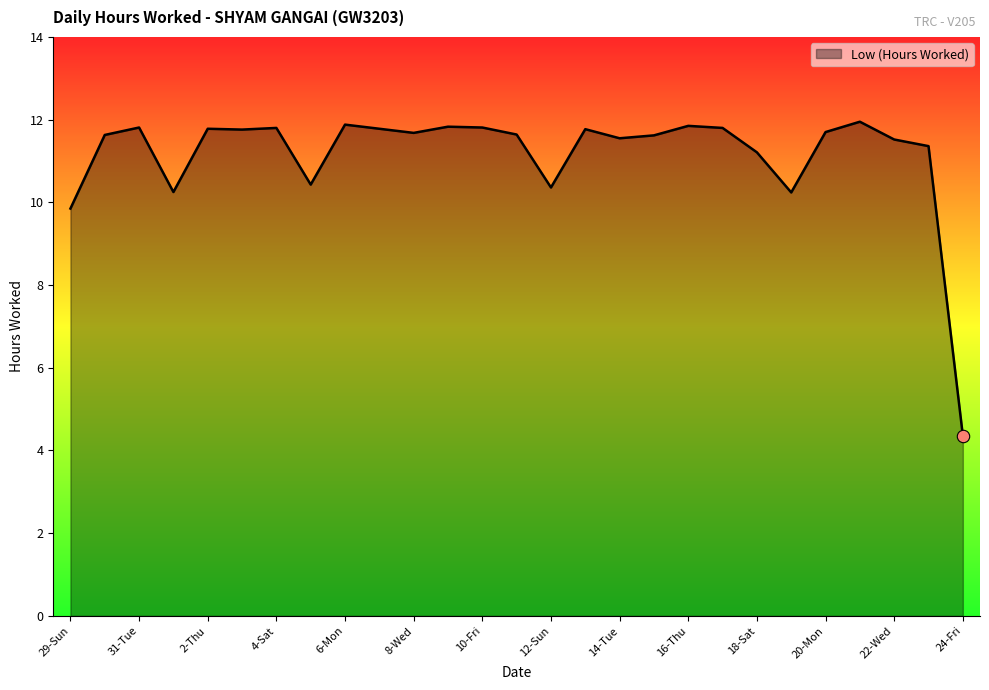

How many lines are shown in the chart?

1